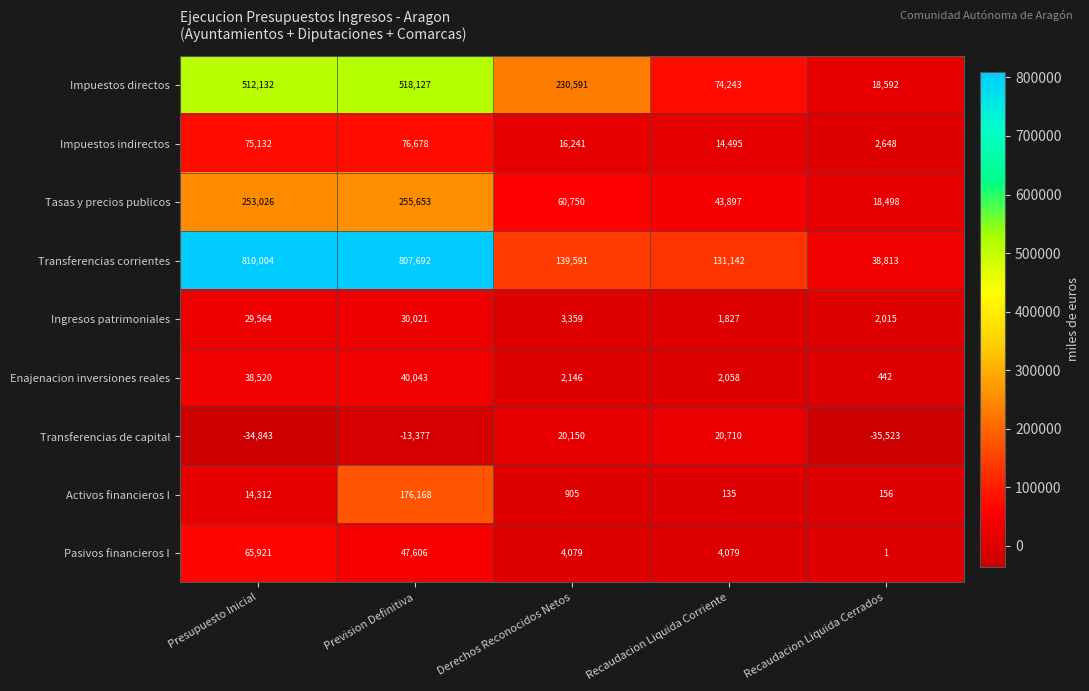

What is the difference between the highest and lowest values at Prevision Definitiva?

821069